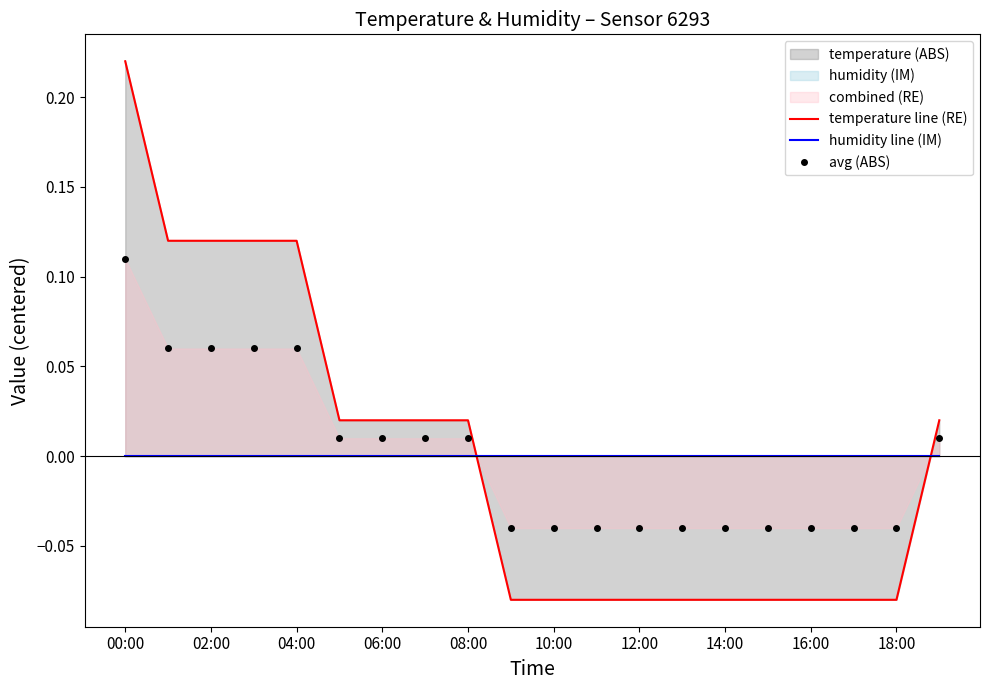

Does the chart display data point markers on the line(s)?

No